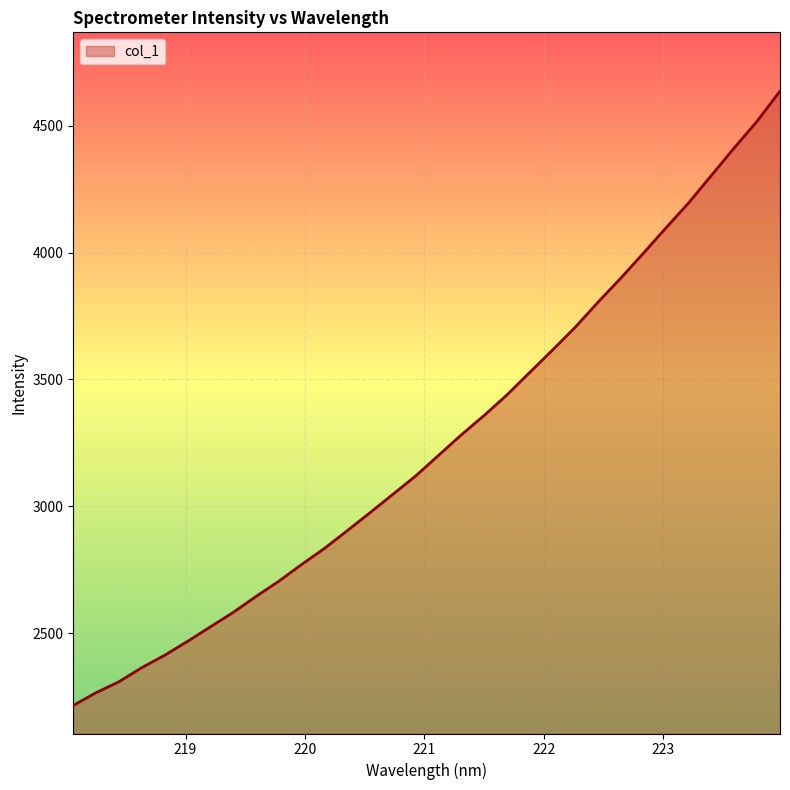

What is the difference between the maximum and minimum values?

2421.8